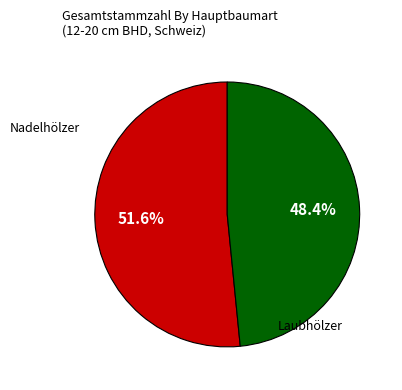

Is there a majority slice in this chart?

Yes